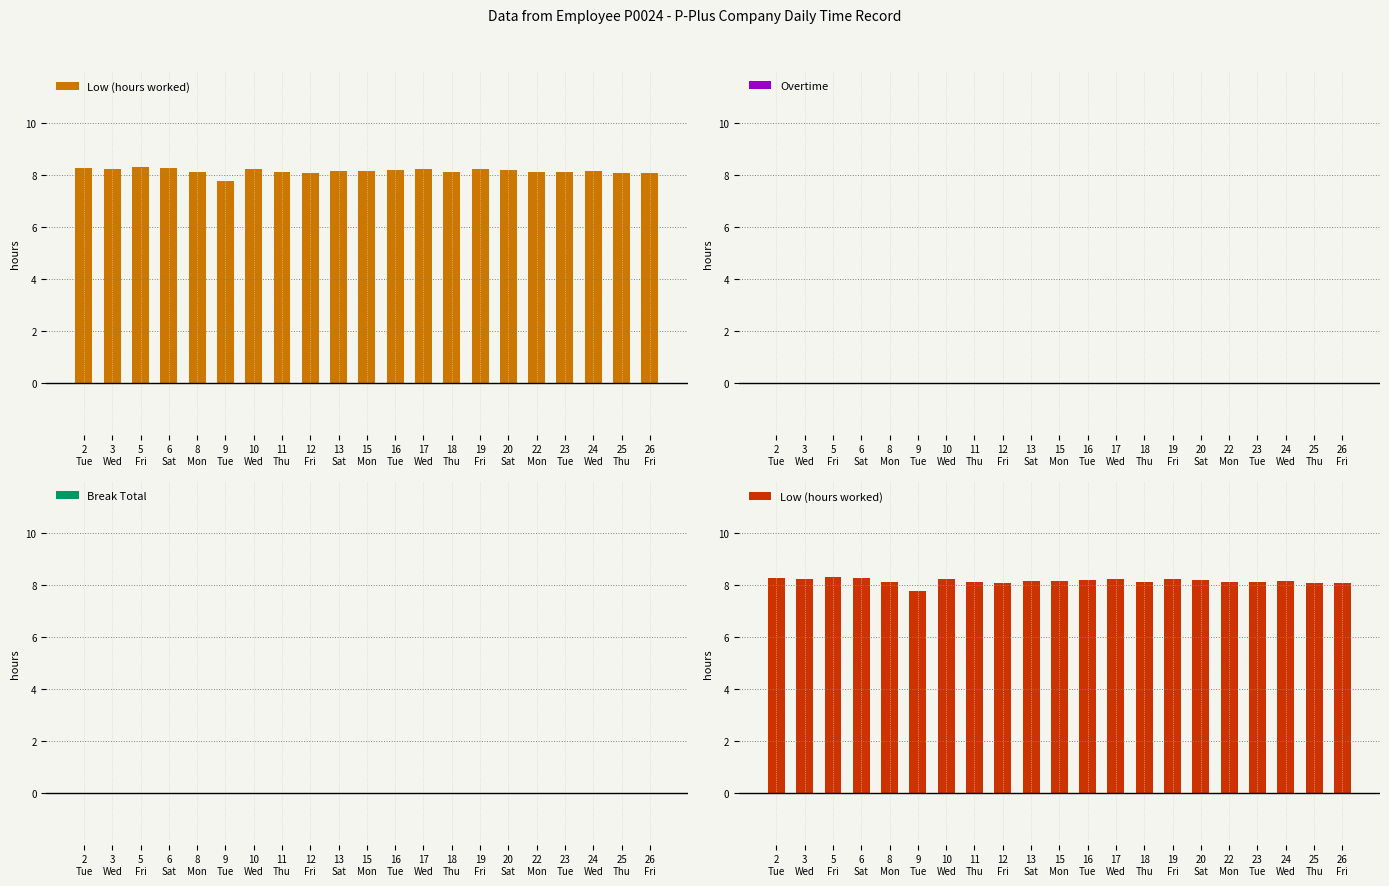

Rank the series at 20
Sat from highest to lowest value.

Low (hours worked), Overtime, Break Total